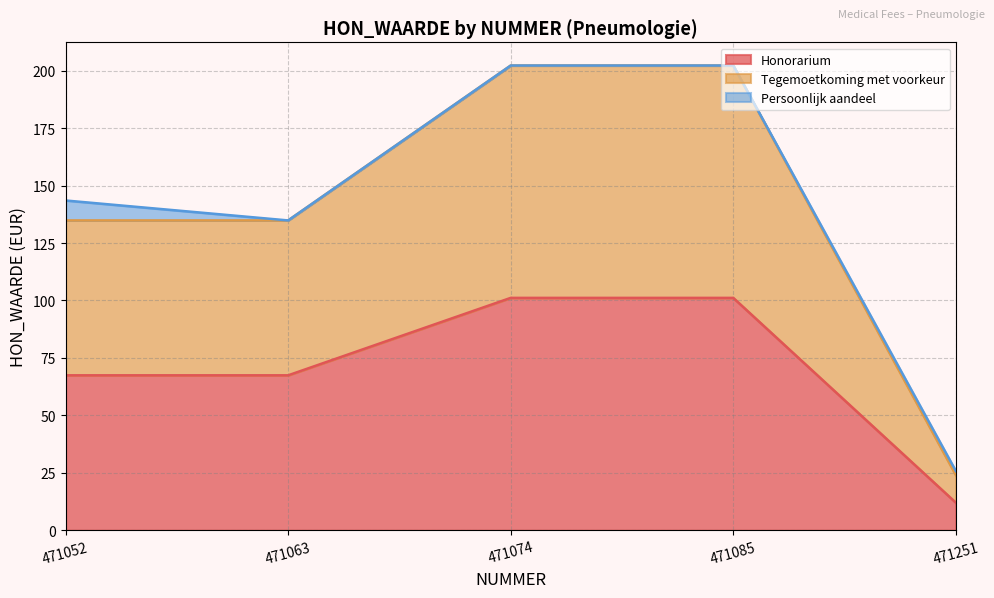

True or false: Persoonlijk aandeel and Tegemoetkoming met voorkeur cross at least once.

False